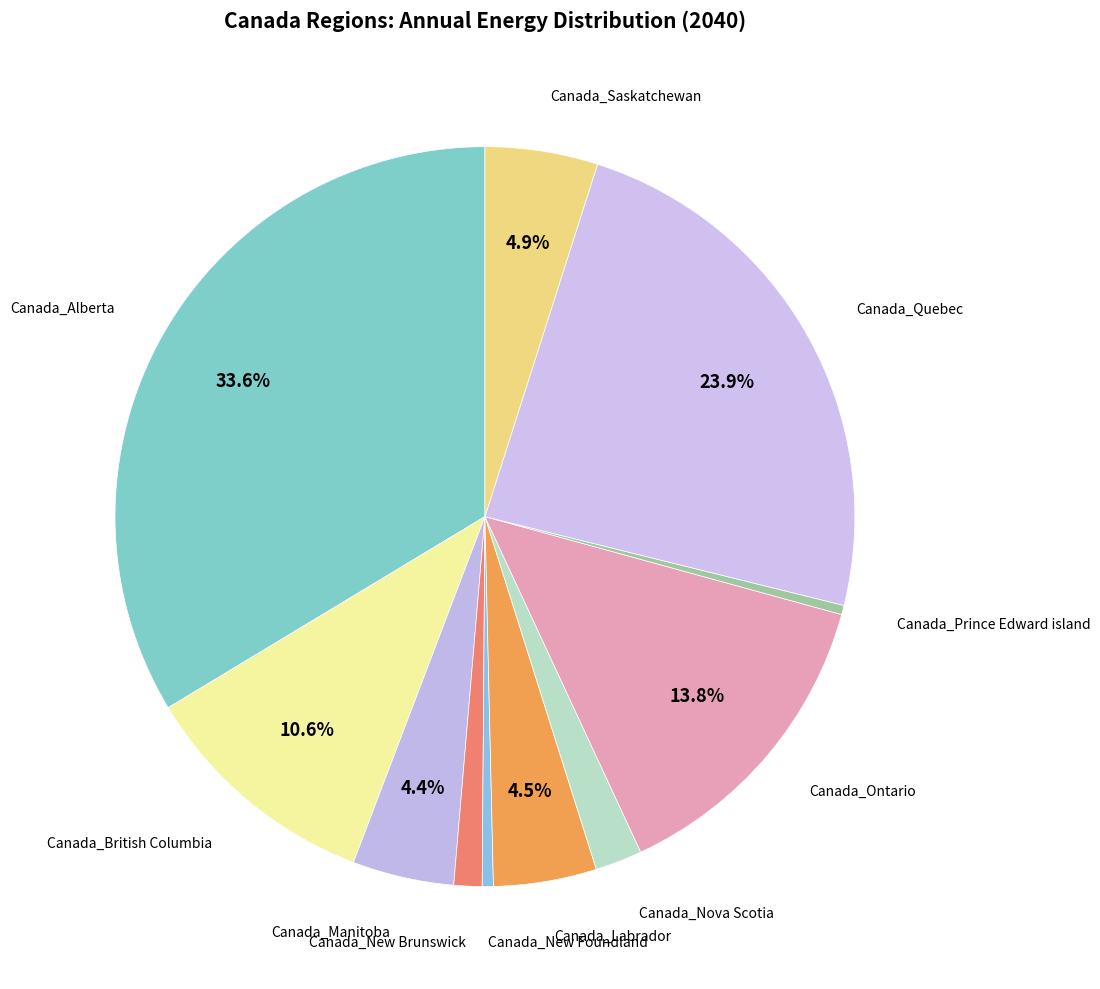

To the nearest percent, what is the average slice percentage?

9%